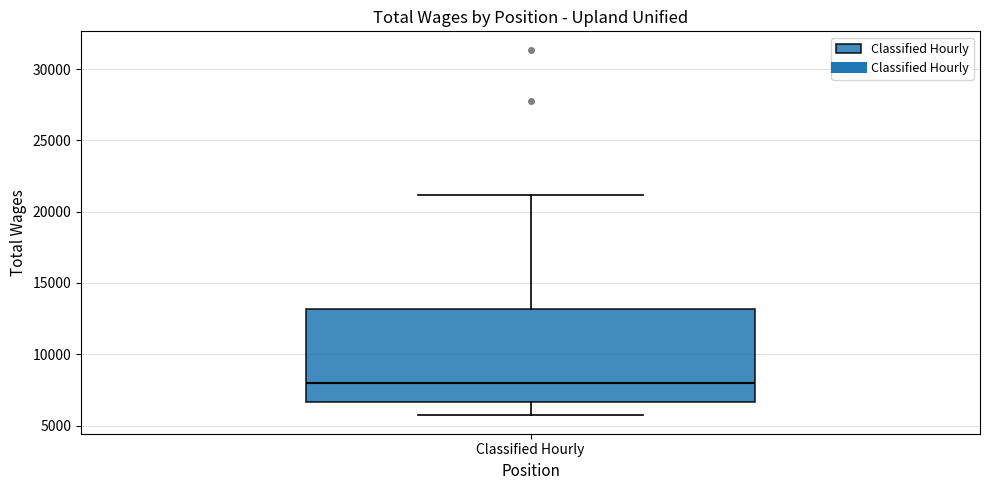

Transcribe this box plot: give where the median line is, the range the box spans, and where the two whiskers end, as read against the y-axis. The values are not printed on the chart, so give them approximately, as read against the axis.

median 8000, box 6500 to 13000, whiskers 5500 to 21000